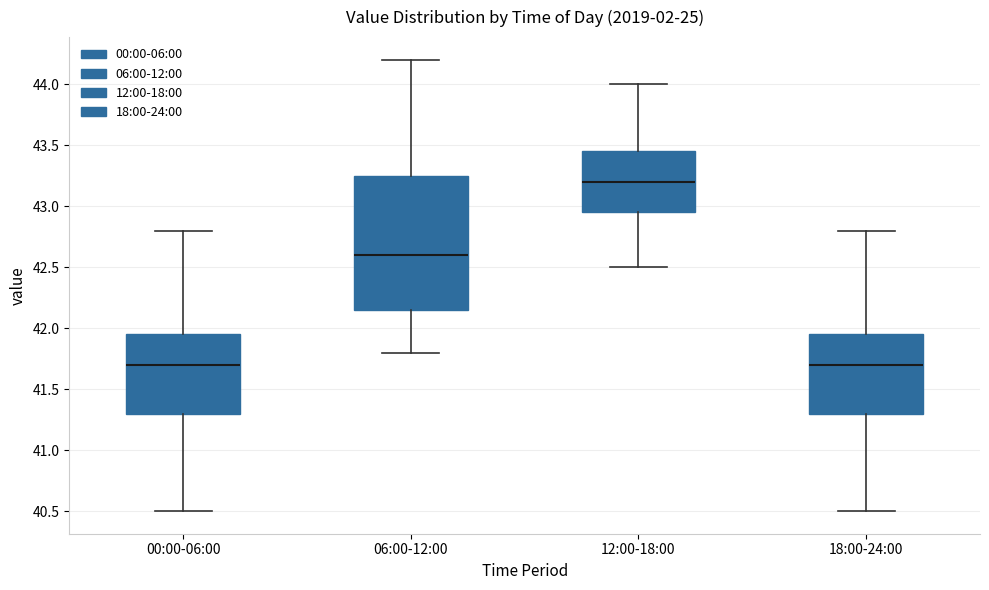

Which box's median line is the highest?

12:00-18:00